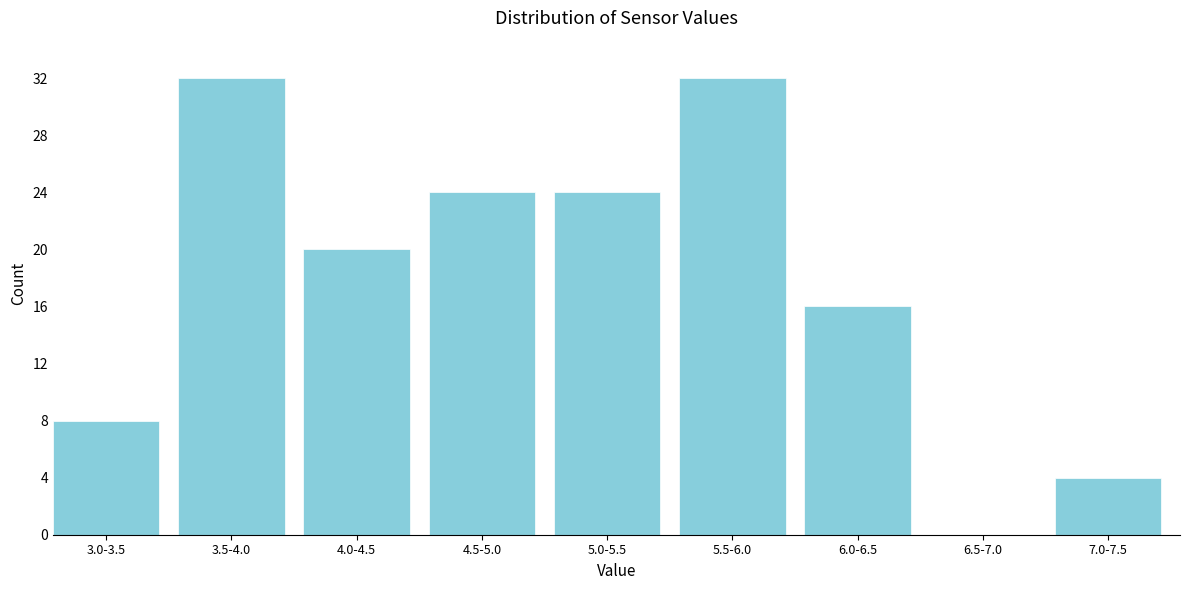

Reading left to right, what are all the values shown in this chart?

3.0-3.5=8	3.5-4.0=32	4.0-4.5=20	4.5-5.0=24	5.0-5.5=24	5.5-6.0=32	6.0-6.5=16	6.5-7.0=0	7.0-7.5=4